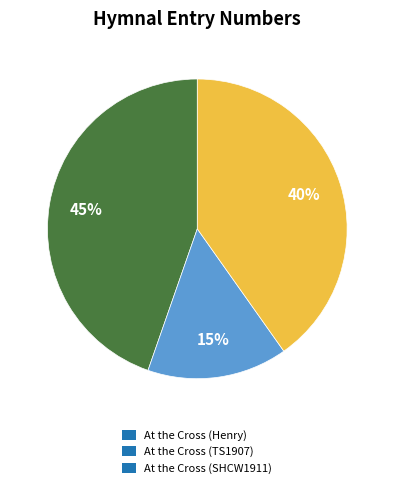

What is the largest slice in the pie chart?

At the Cross (Henry)